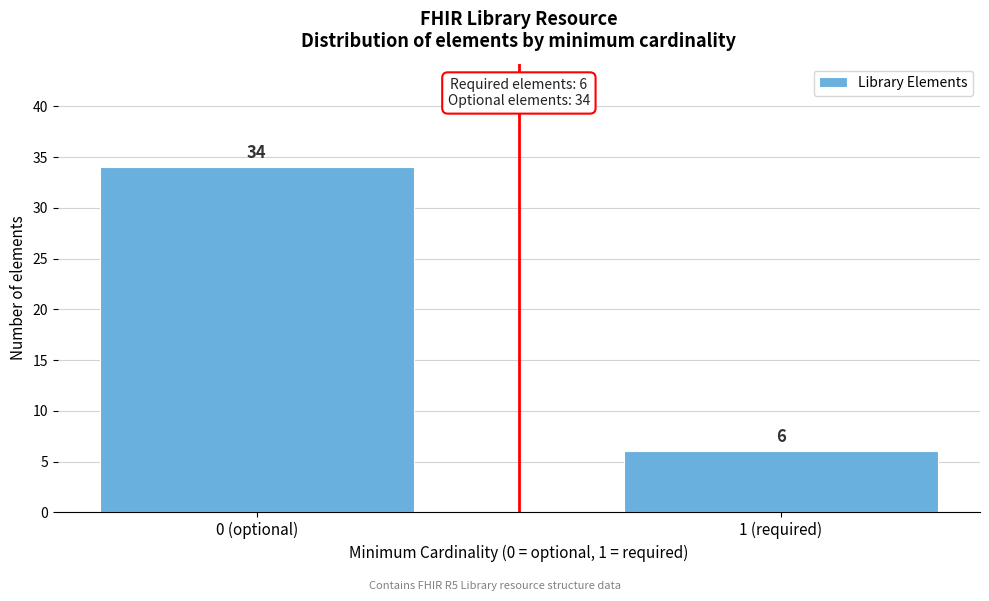

Reading left to right, what are all the values shown in this chart?

34	6